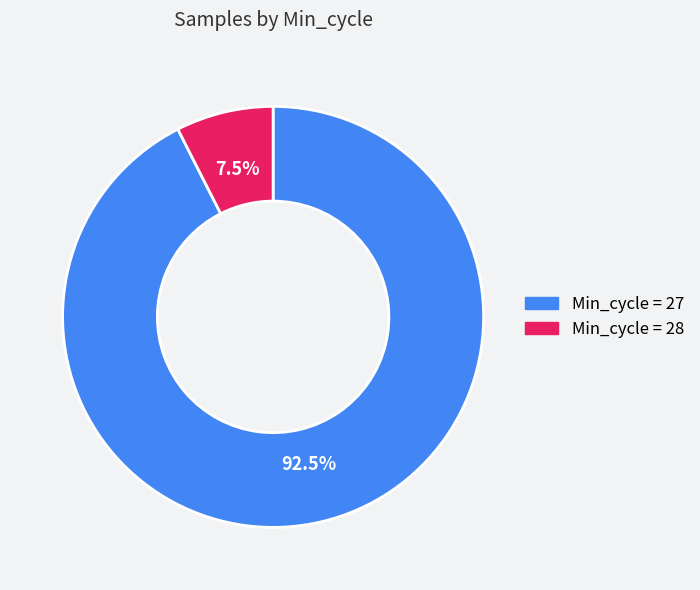

Does any single category account for the majority?

Yes